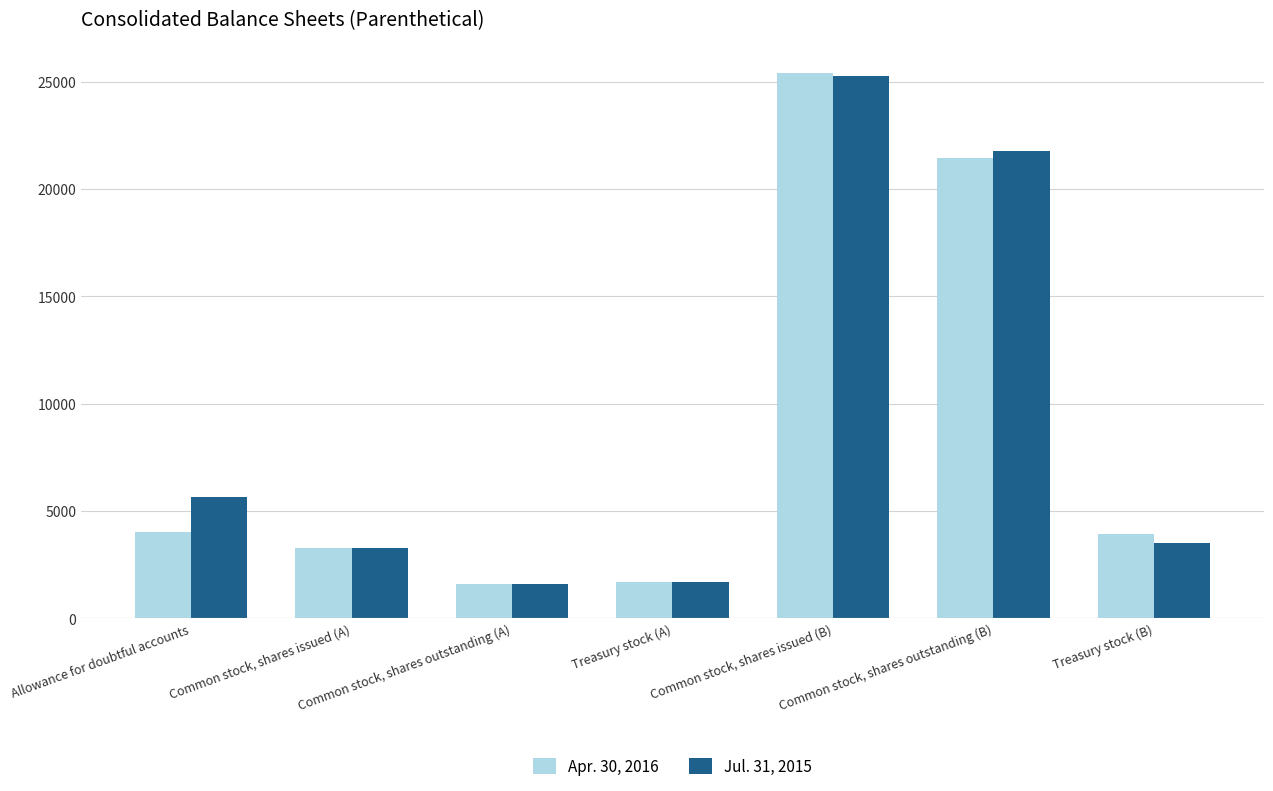

At how many categories does at least one series exceed 22465?

1